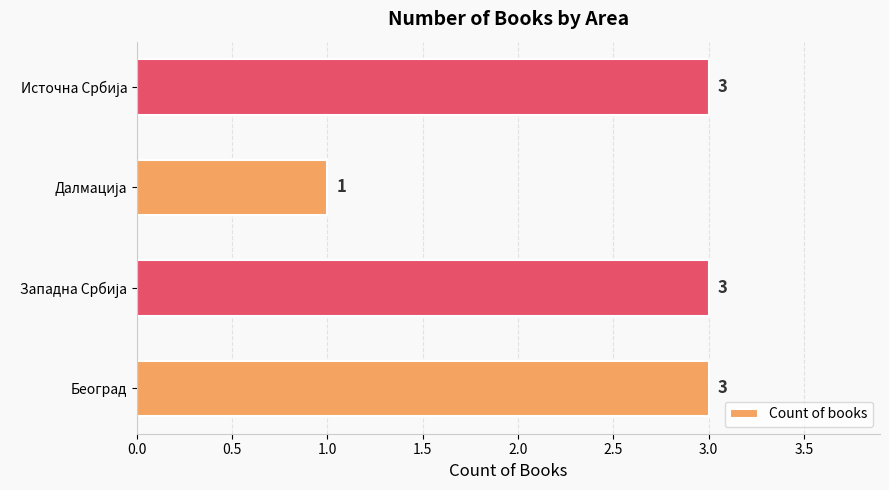

What is the smallest value displayed?

1